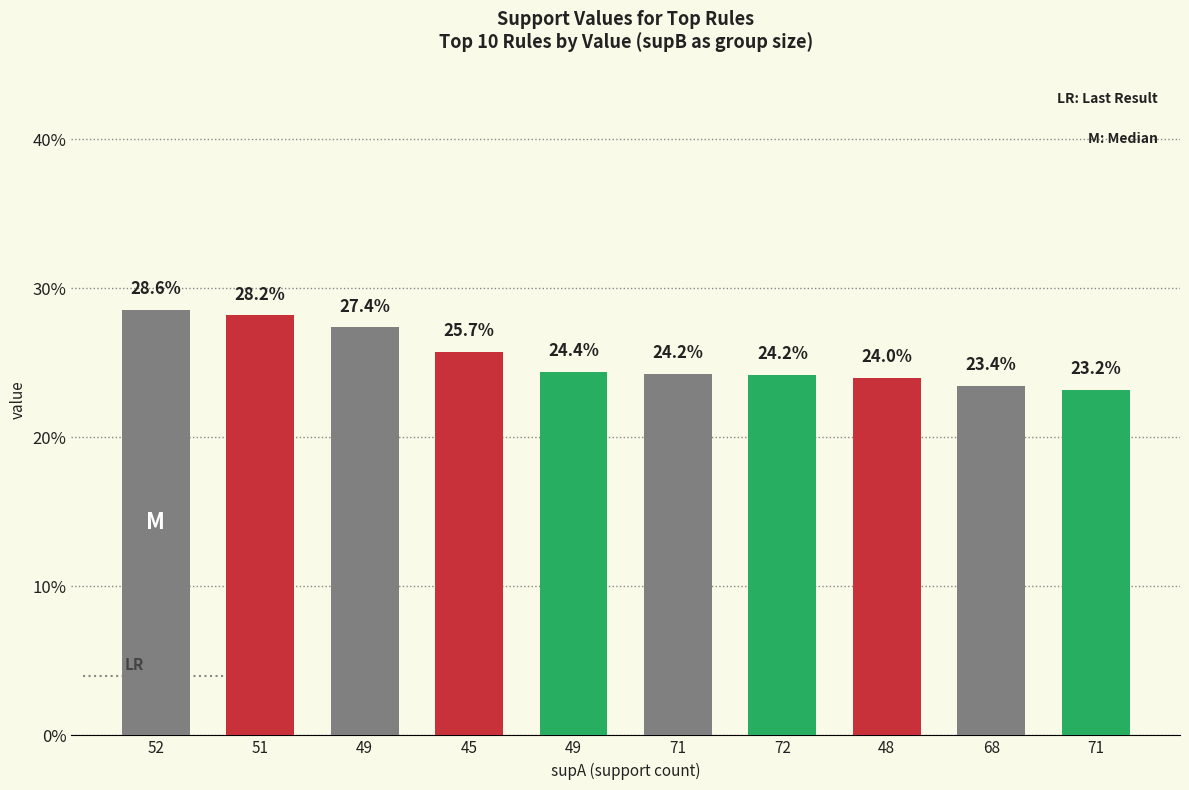

Rank the categories by value from highest to lowest.

52, 51, 49, 45, 49, 71, 72, 48, 68, 71